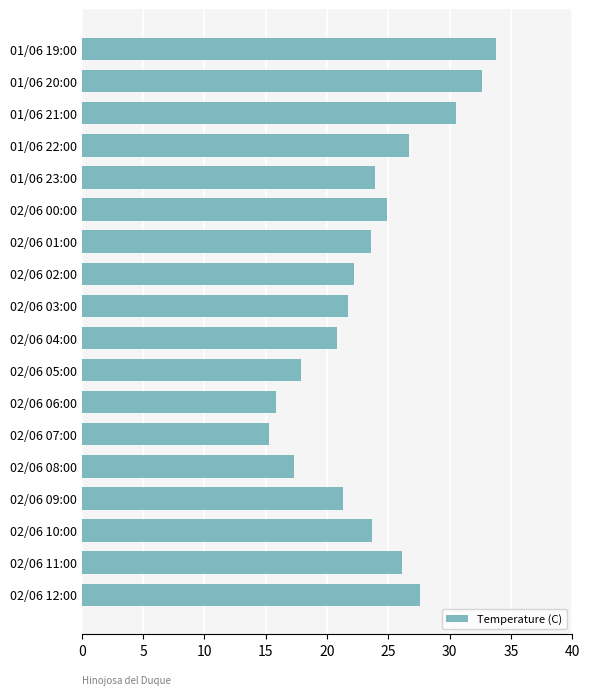

How many values exceed 23?

10